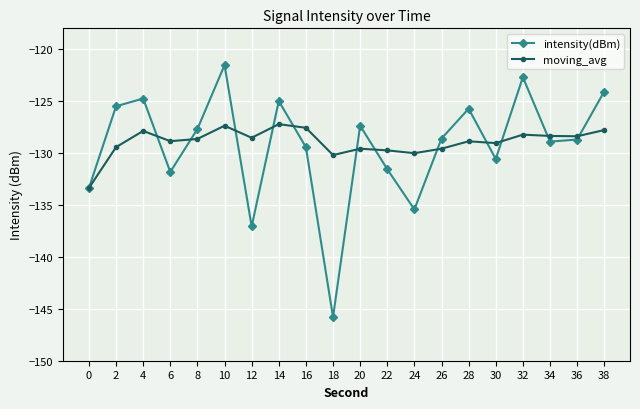

At which category is the sum across all series the highest?

10